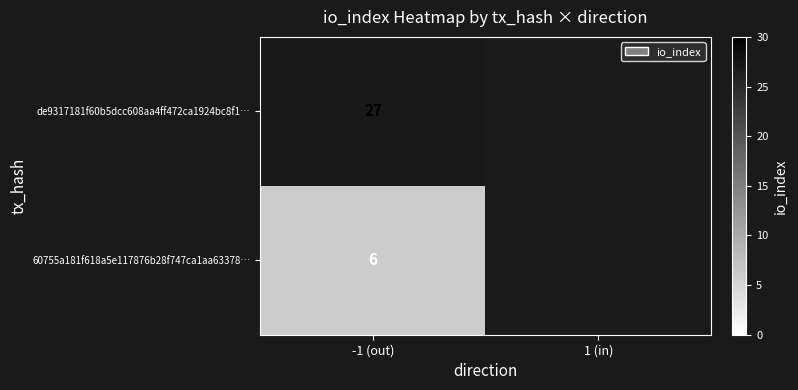

The value of de9317181f60b5dcc608aa4ff472ca1924bc8f1… at -1 (out) is 27. True or false?

True